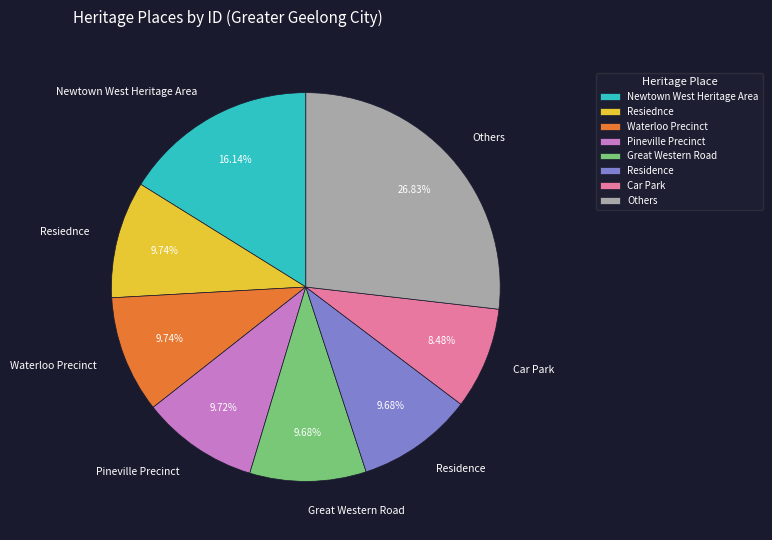

What is the smallest slice in the pie chart?

Car Park